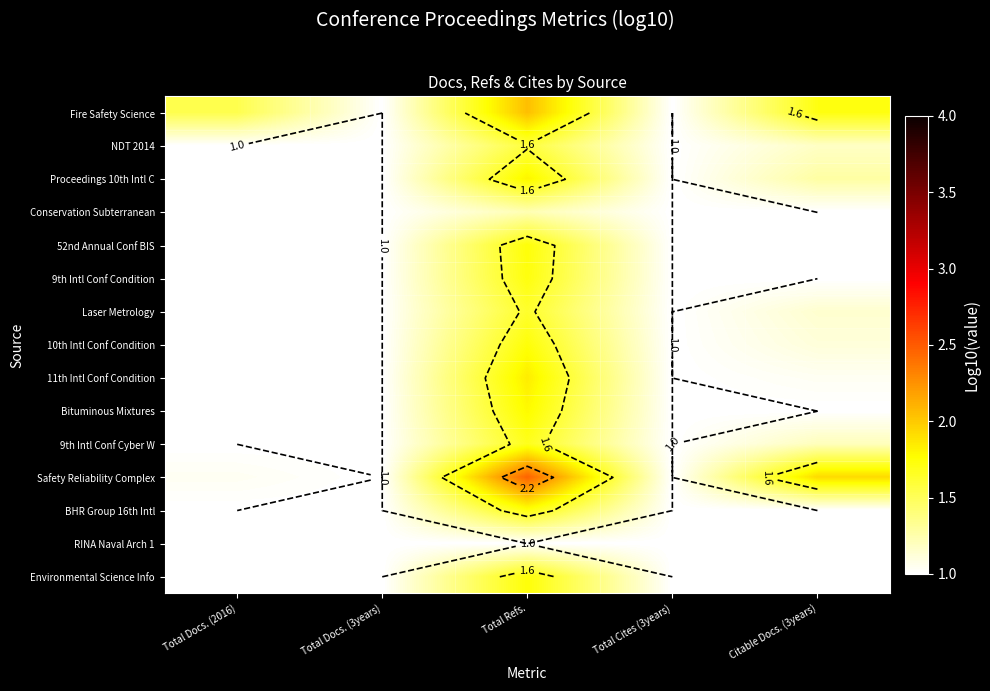

Between Citable Docs. (3years) and Total Docs. (2016), which is larger?

Citable Docs. (3years)